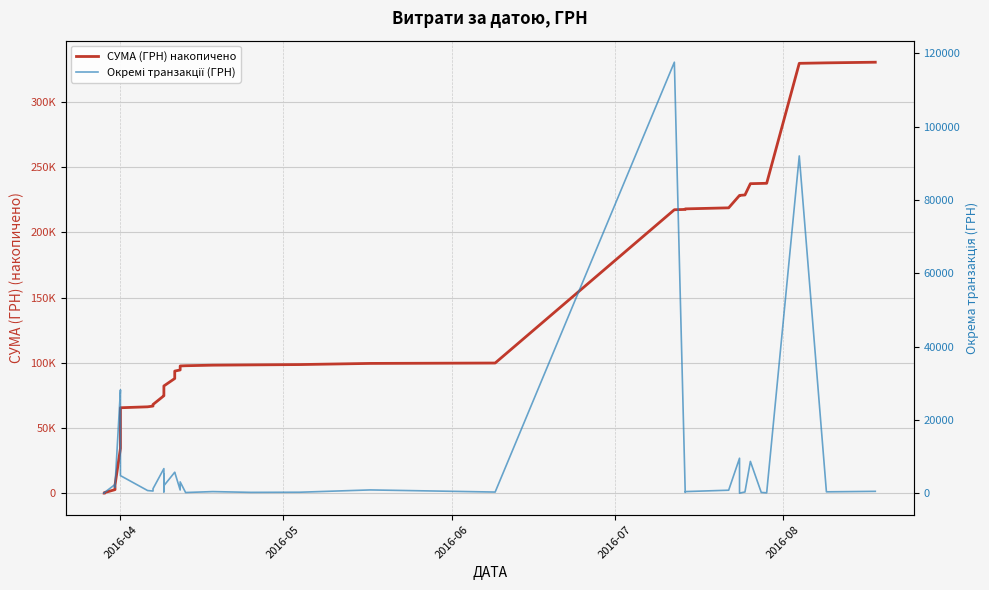

What are all the series names shown in the legend?

СУМА (ГРН) накопичено, Окремі транзакції (ГРН)